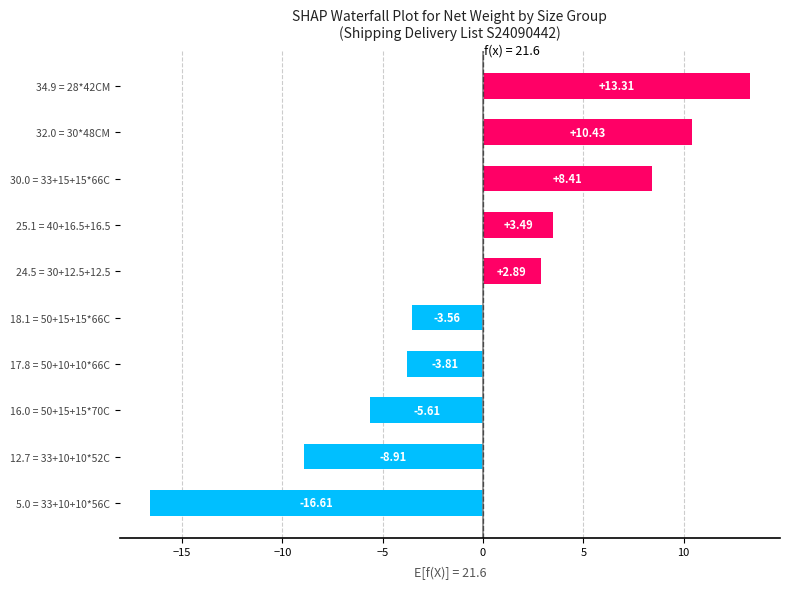

What is the difference between the maximum and minimum values?

29.9